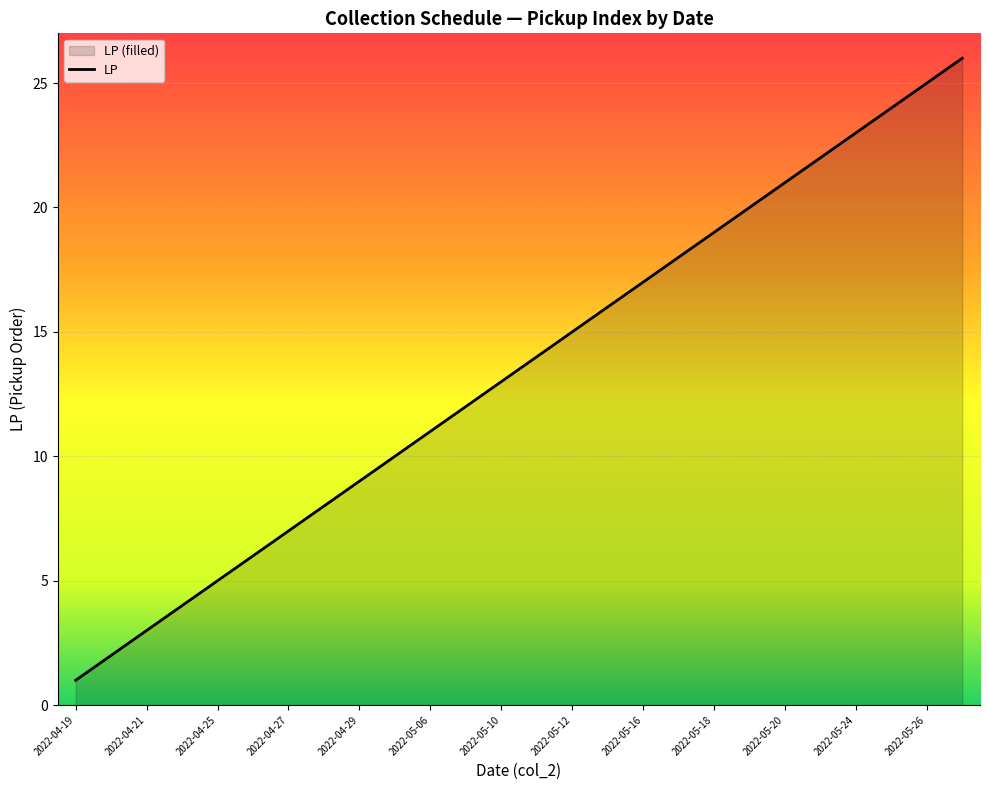

What is the greatest value displayed?

26